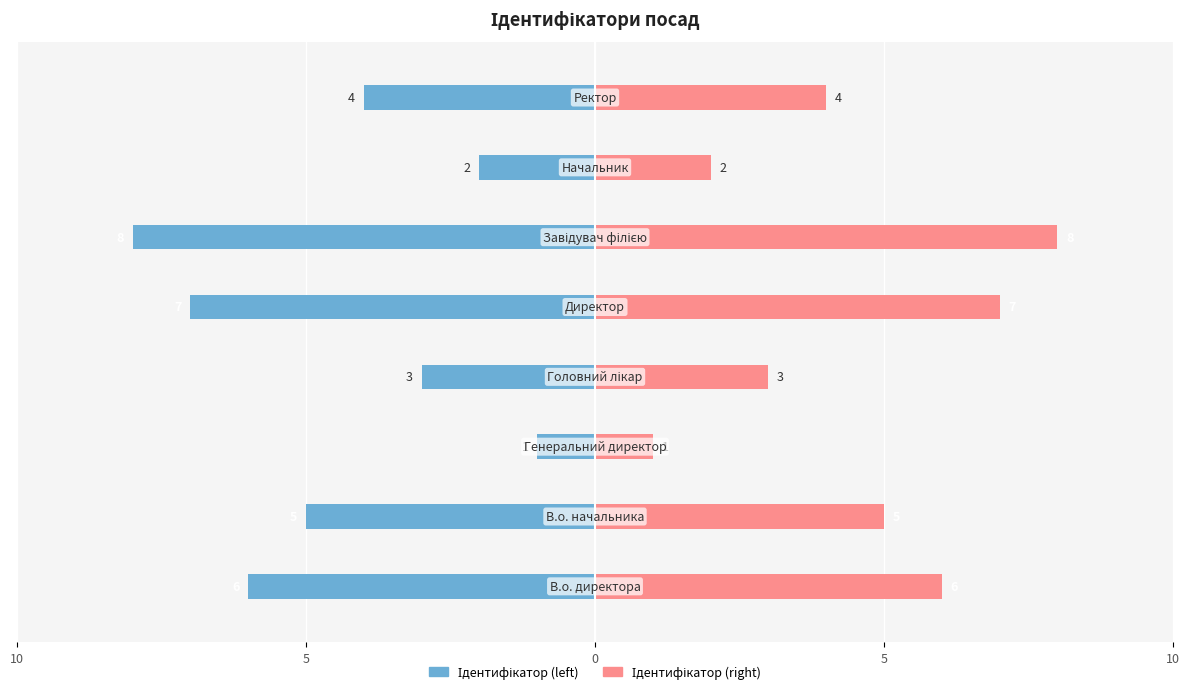

Is the value of Ідентифікатор (left) at 6 greater than the value of Ідентифікатор (right) at 10?

No